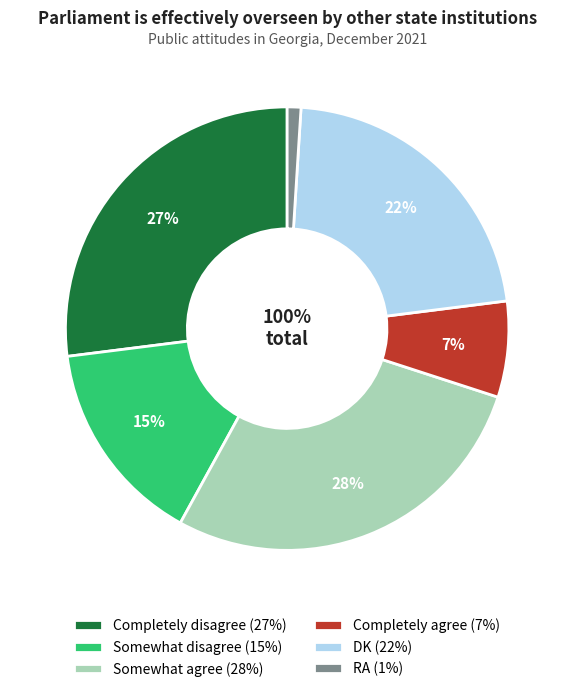

To the nearest percent, what is the difference between the Completely disagree and Somewhat agree slice percentages?

1%